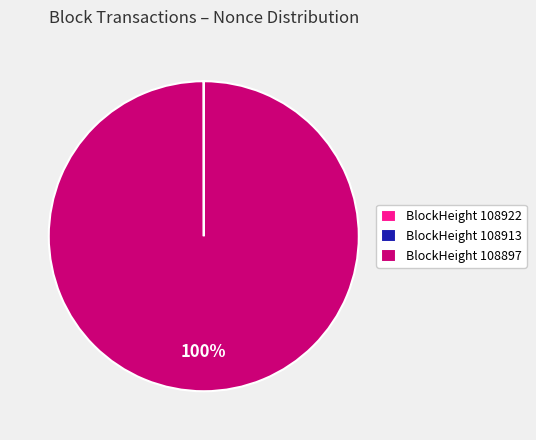

Which category accounts for the majority?

BlockHeight 108897